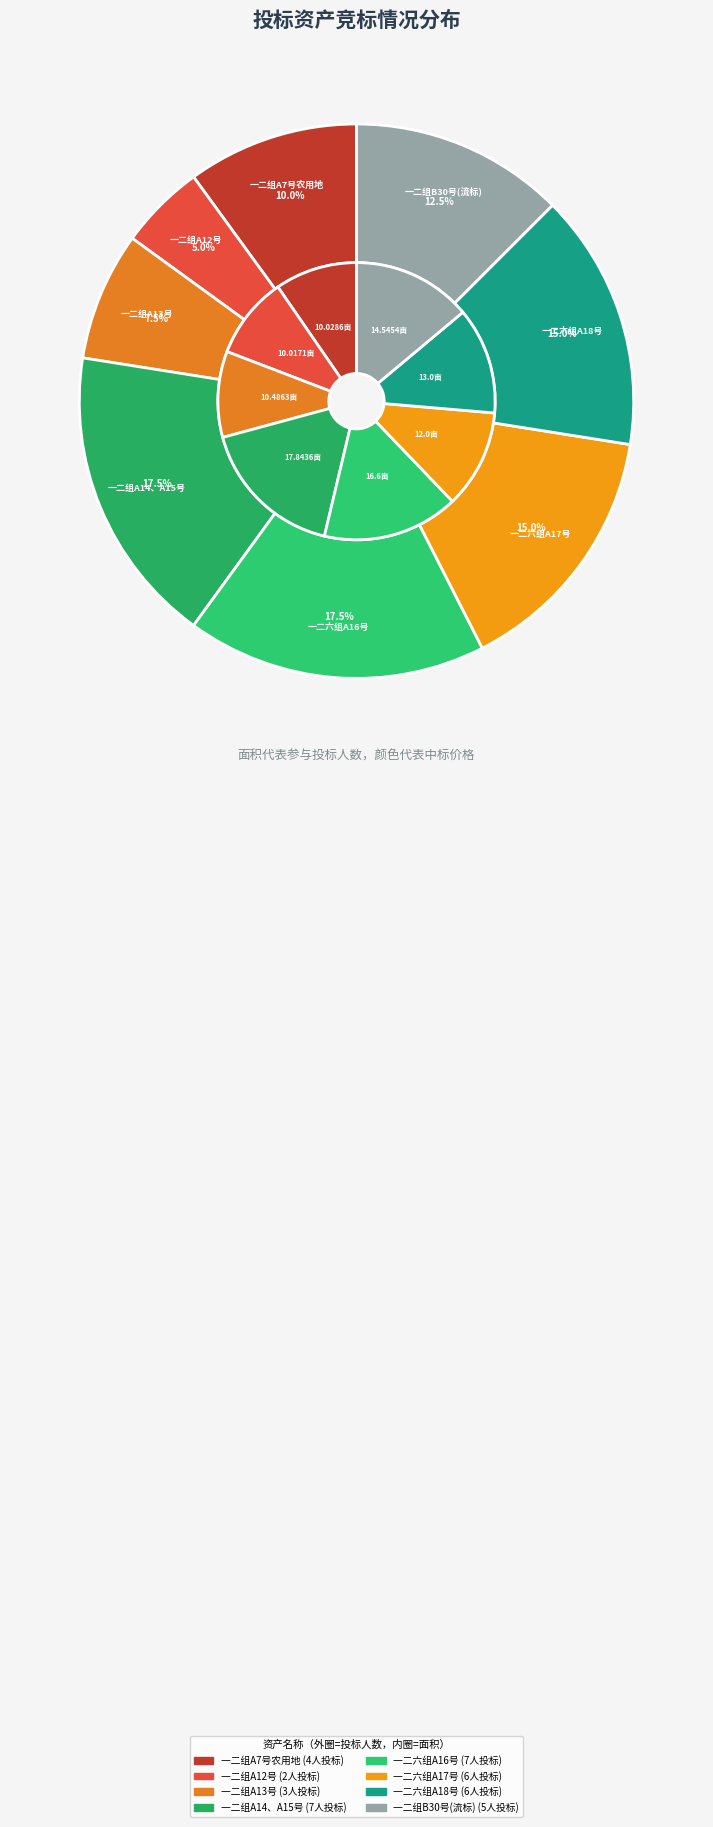

How many segments does this pie chart have?

8